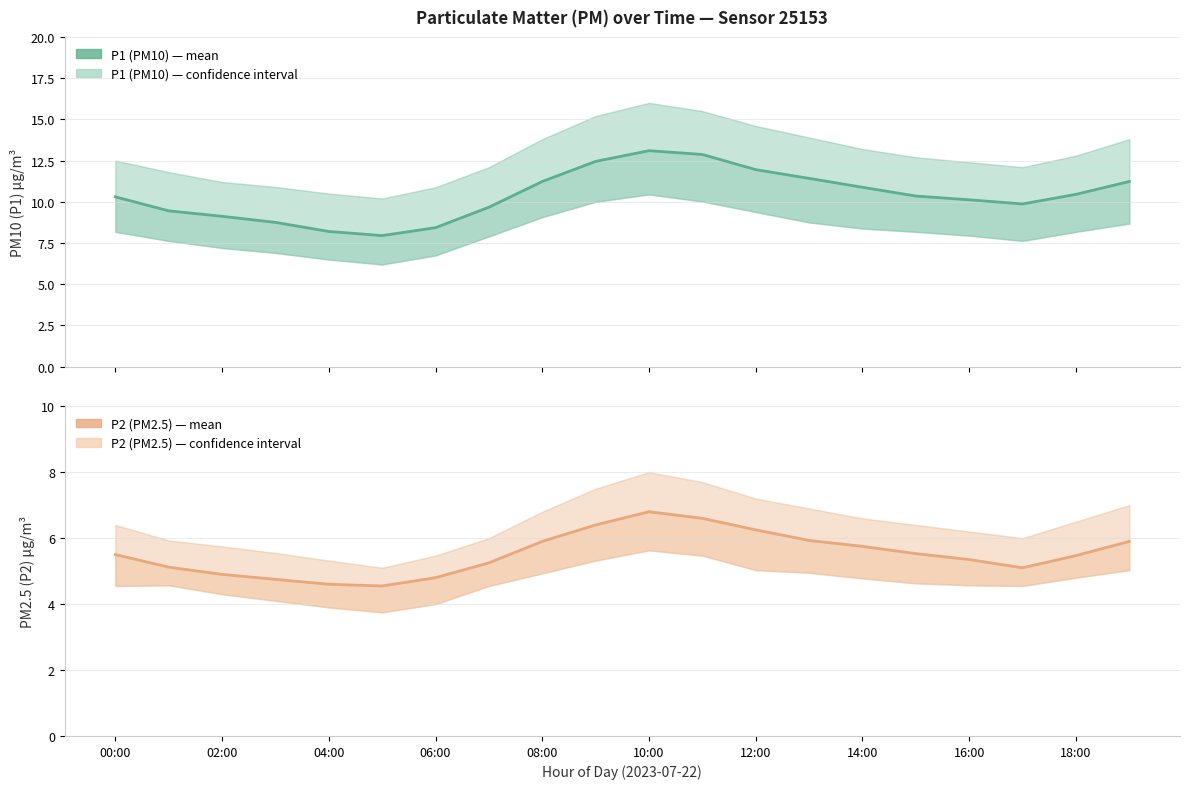

How many values in the P1 (PM10) series are below 10?

8